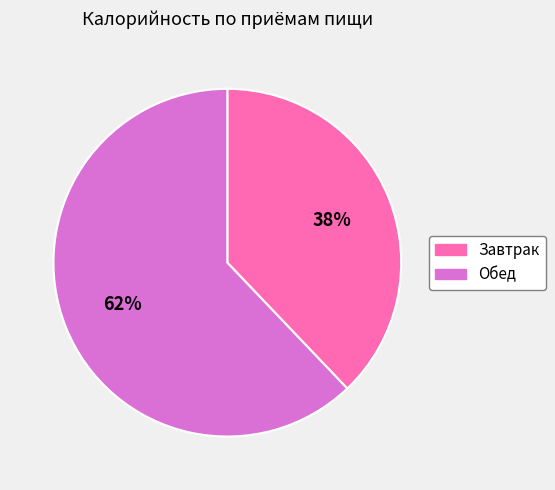

To the nearest percent, what portion does Обед represent?

62%